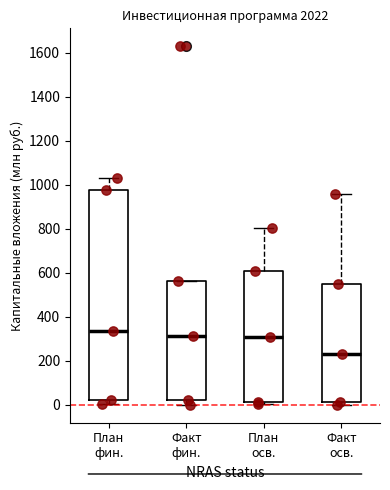

Where is the upper edge of the box for Факт осв. on the y-axis? The values are not printed on the chart, so give them approximately, as read against the axis.

540